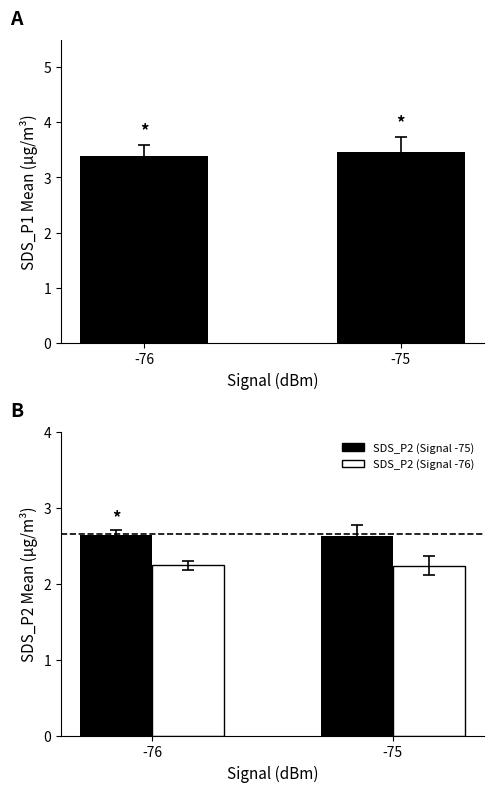

Is the value of SDS_P2 (P2 group) at -75 greater than the value of SDS_P1 at -76?

No